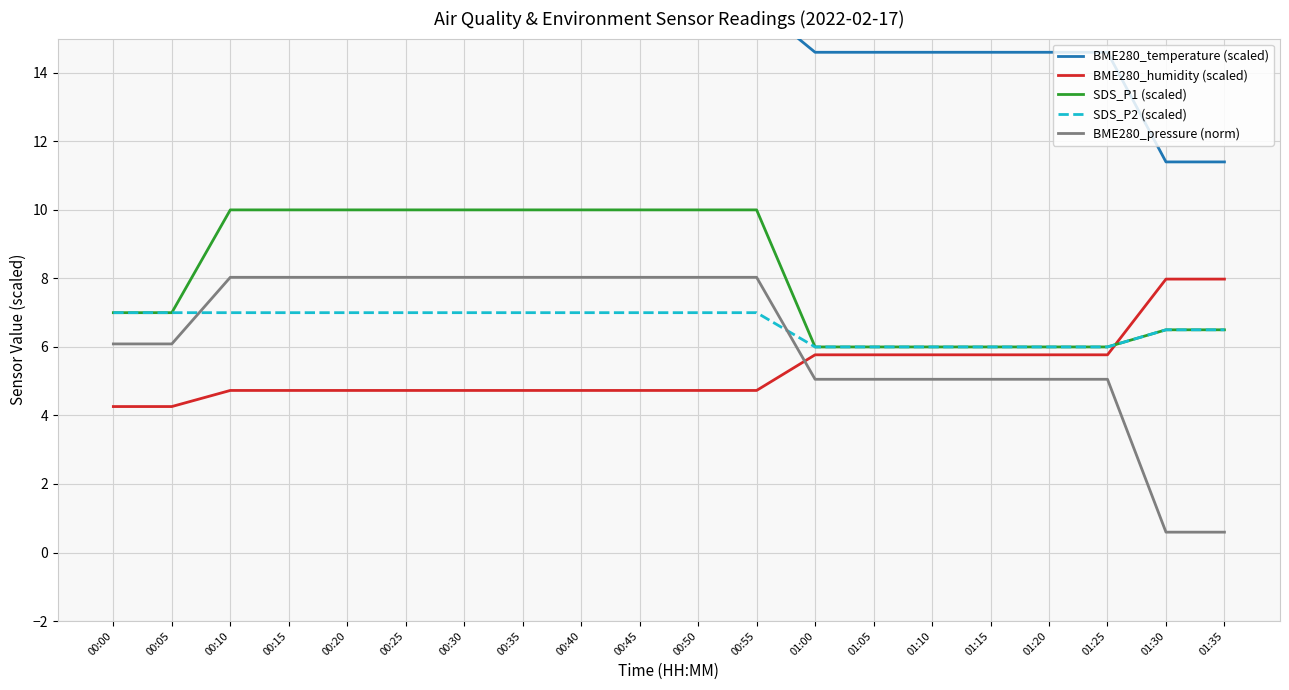

Rank the categories by BME280_humidity (scaled) value from lowest to highest.

00:00, 00:05, 00:10, 00:15, 00:20, 00:25, 00:30, 00:35, 00:40, 00:45, 00:50, 00:55, 01:00, 01:05, 01:10, 01:15, 01:20, 01:25, 01:30, 01:35